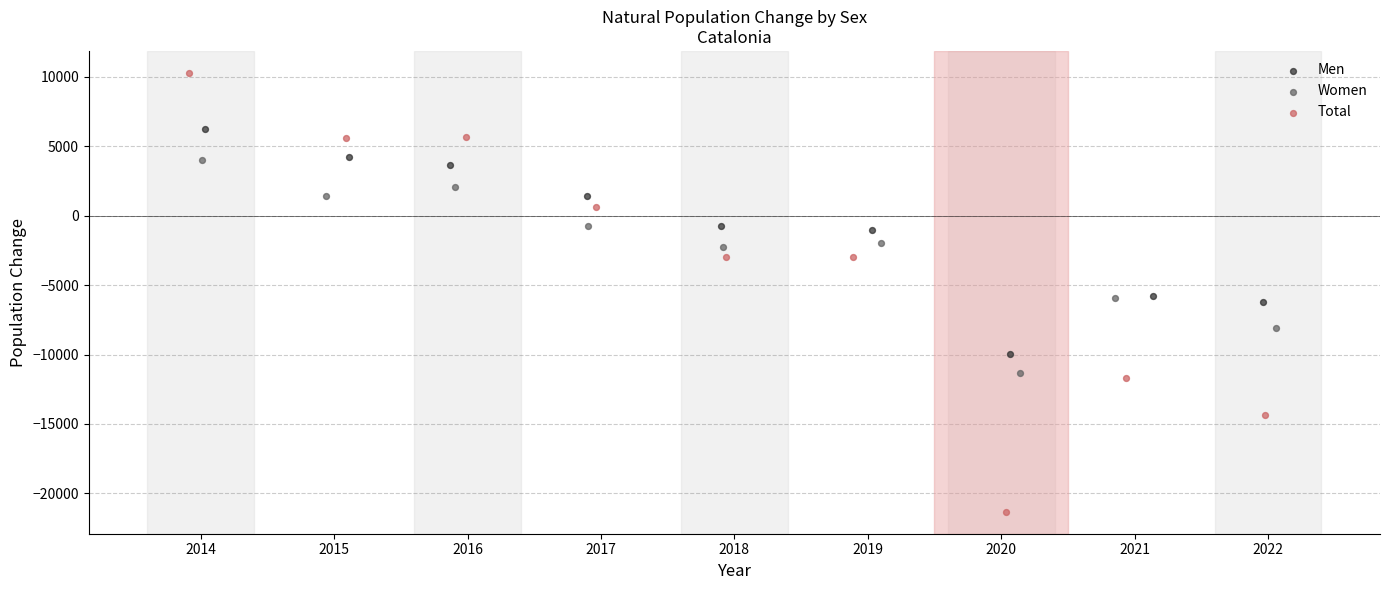

Which series reaches the minimum Y coordinate?

Total